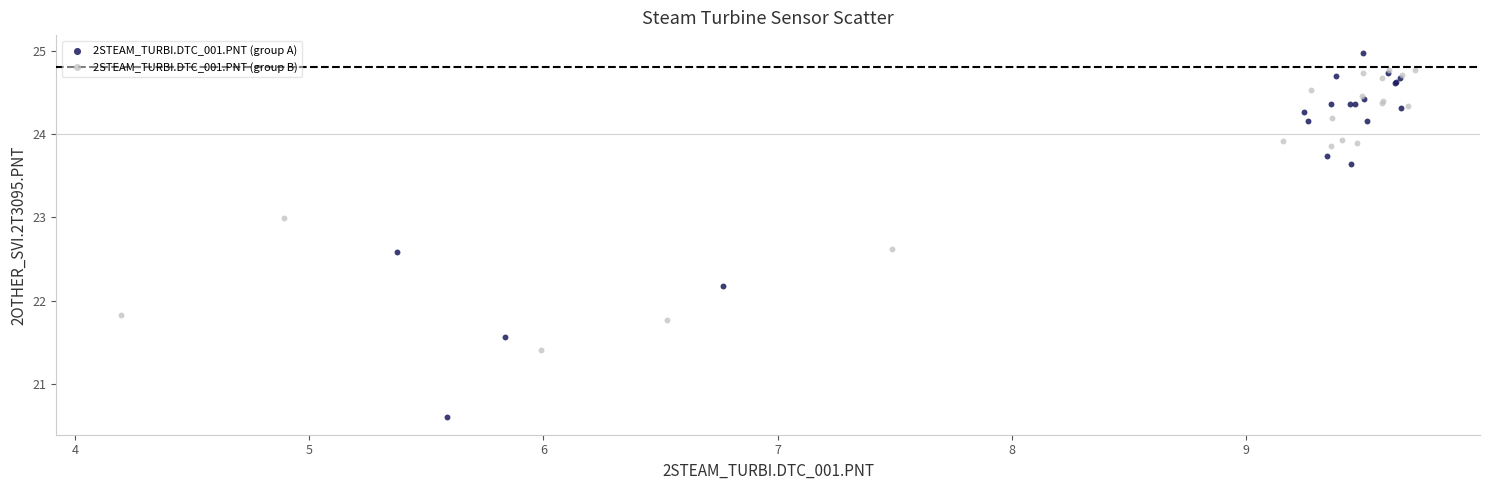

Which series reaches the maximum Y coordinate?

2STEAM_TURBI.DTC_001.PNT (group A)